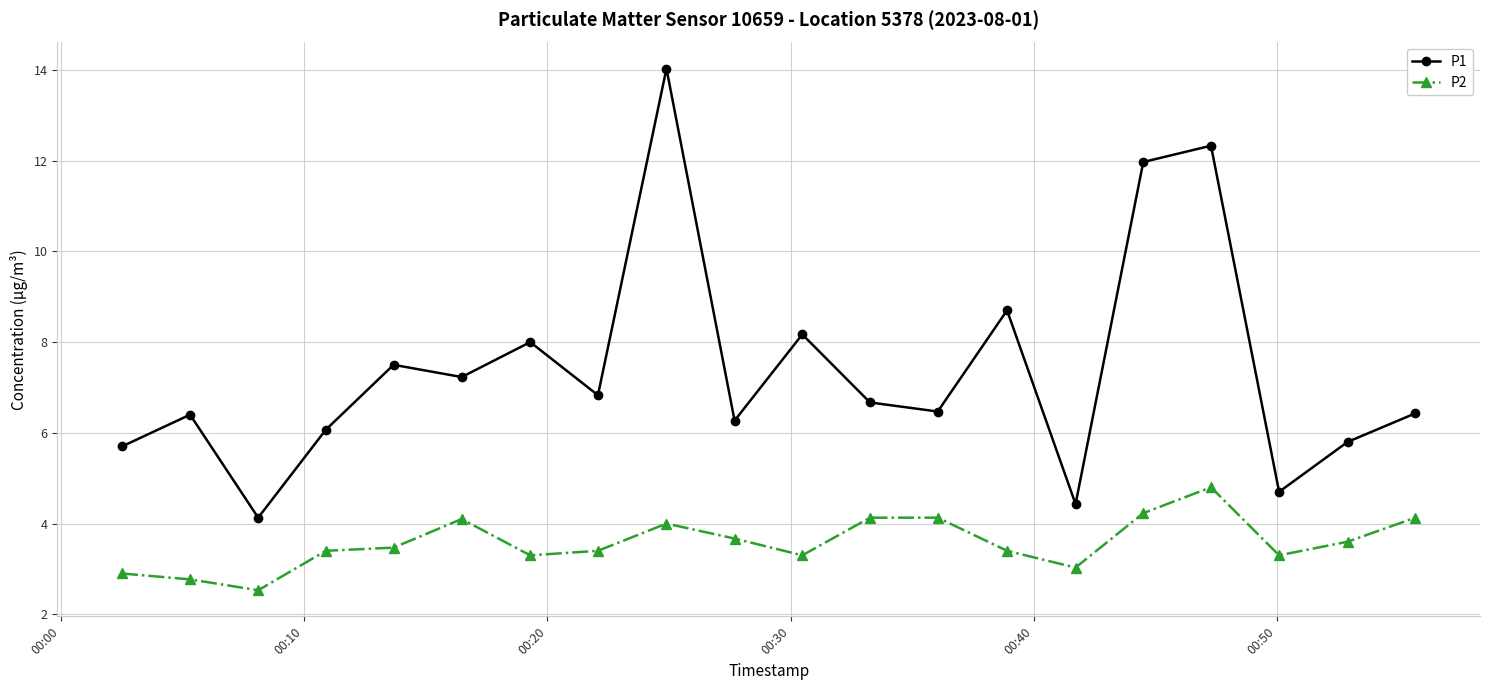

What is the value of the P1 point at the 11th from the left?

8.2